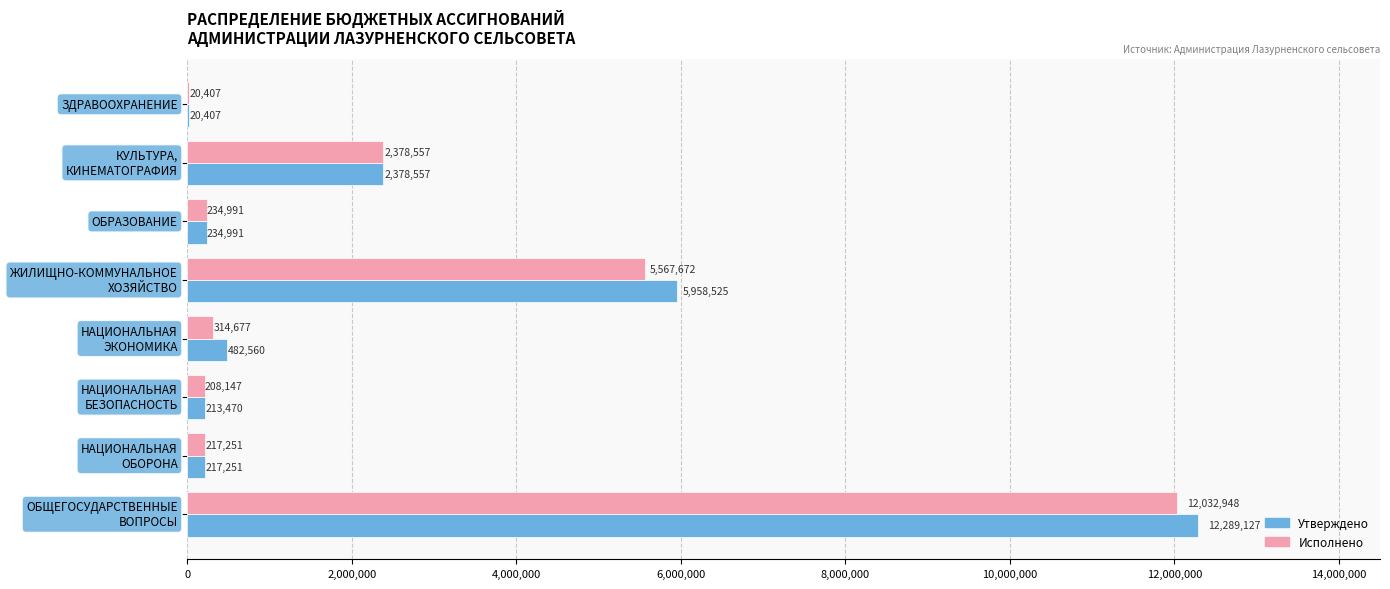

What is the approximate value of Утверждено at ЗДРАВООХРАНЕНИЕ?

20406.7